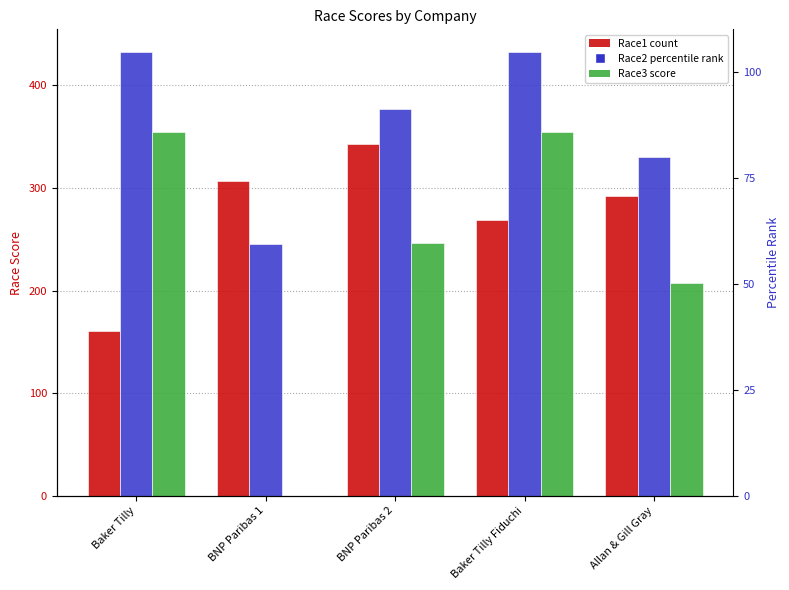

True or false: Race1 has a value of 219 at Baker Tilly.

False